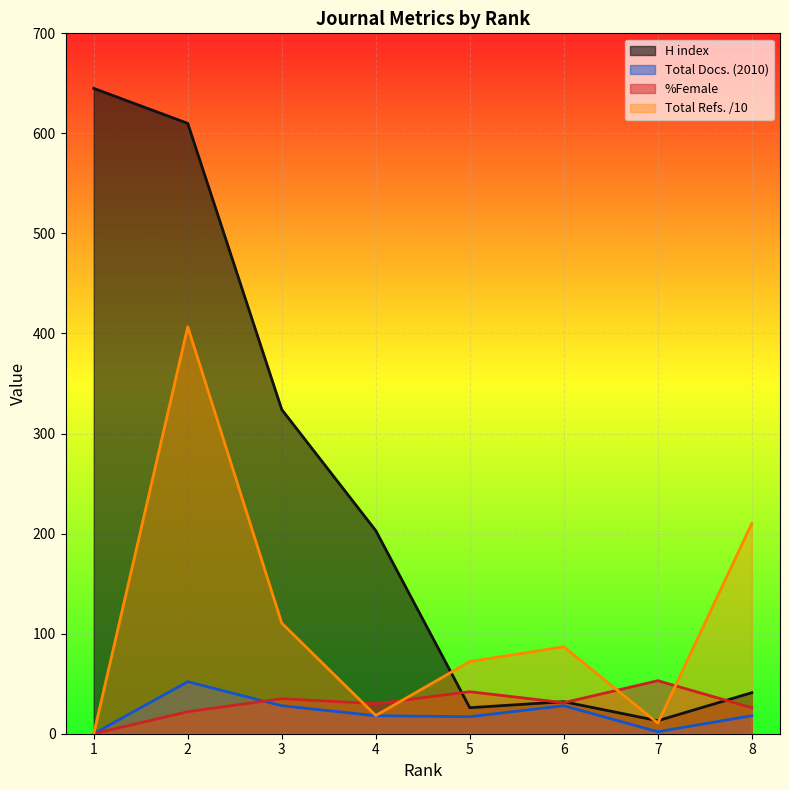

How many intersections are there between %Female and H index?

4